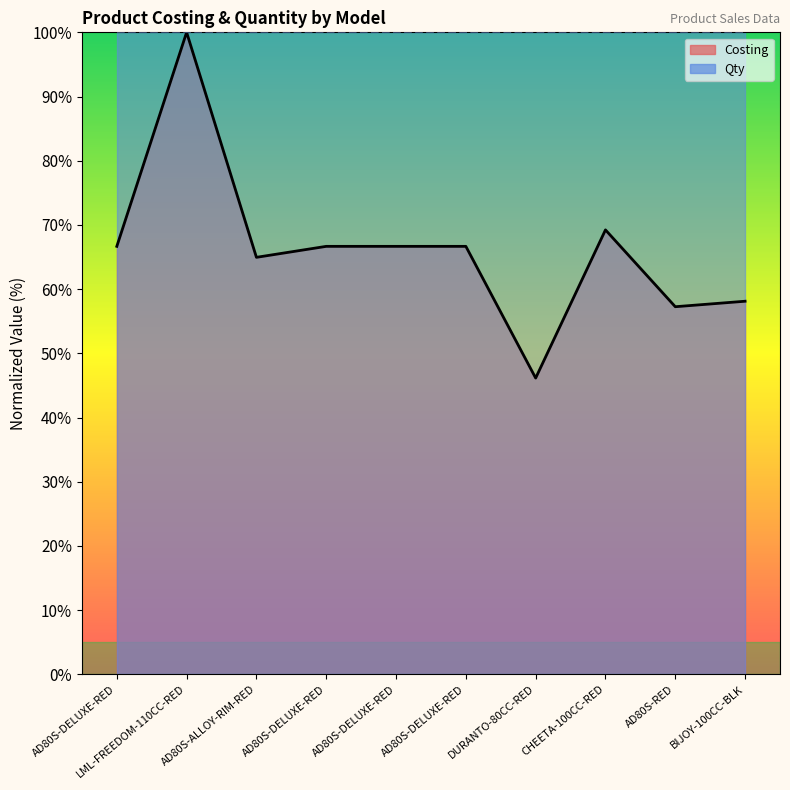

What is the maximum value shown in the chart?

100.0